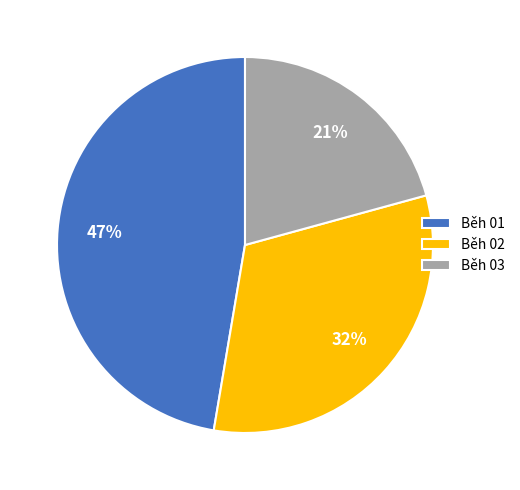

Does any single category account for the majority?

No